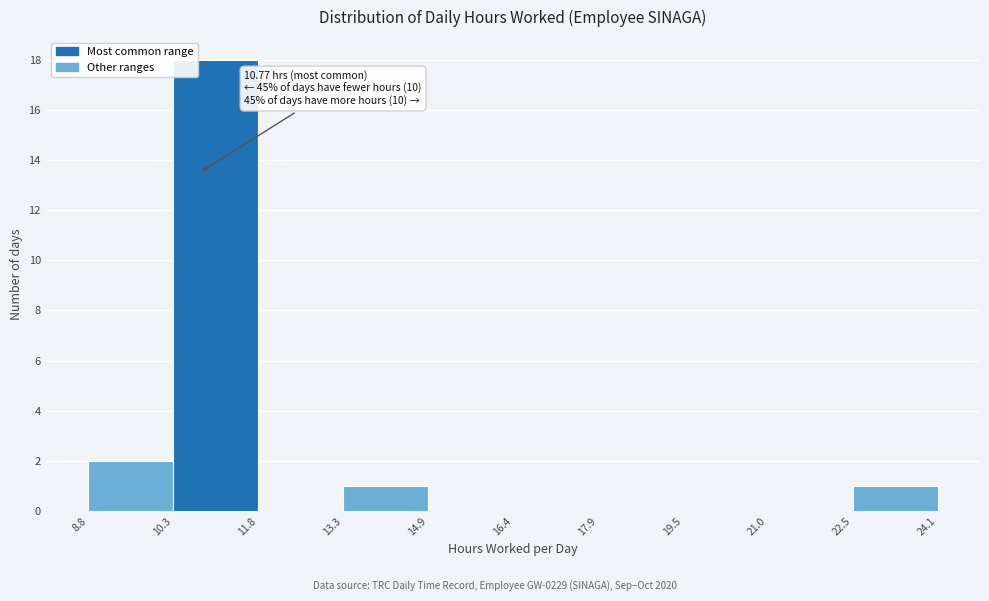

Which range on the x-axis has the tallest bar?

10.3 to 11.8